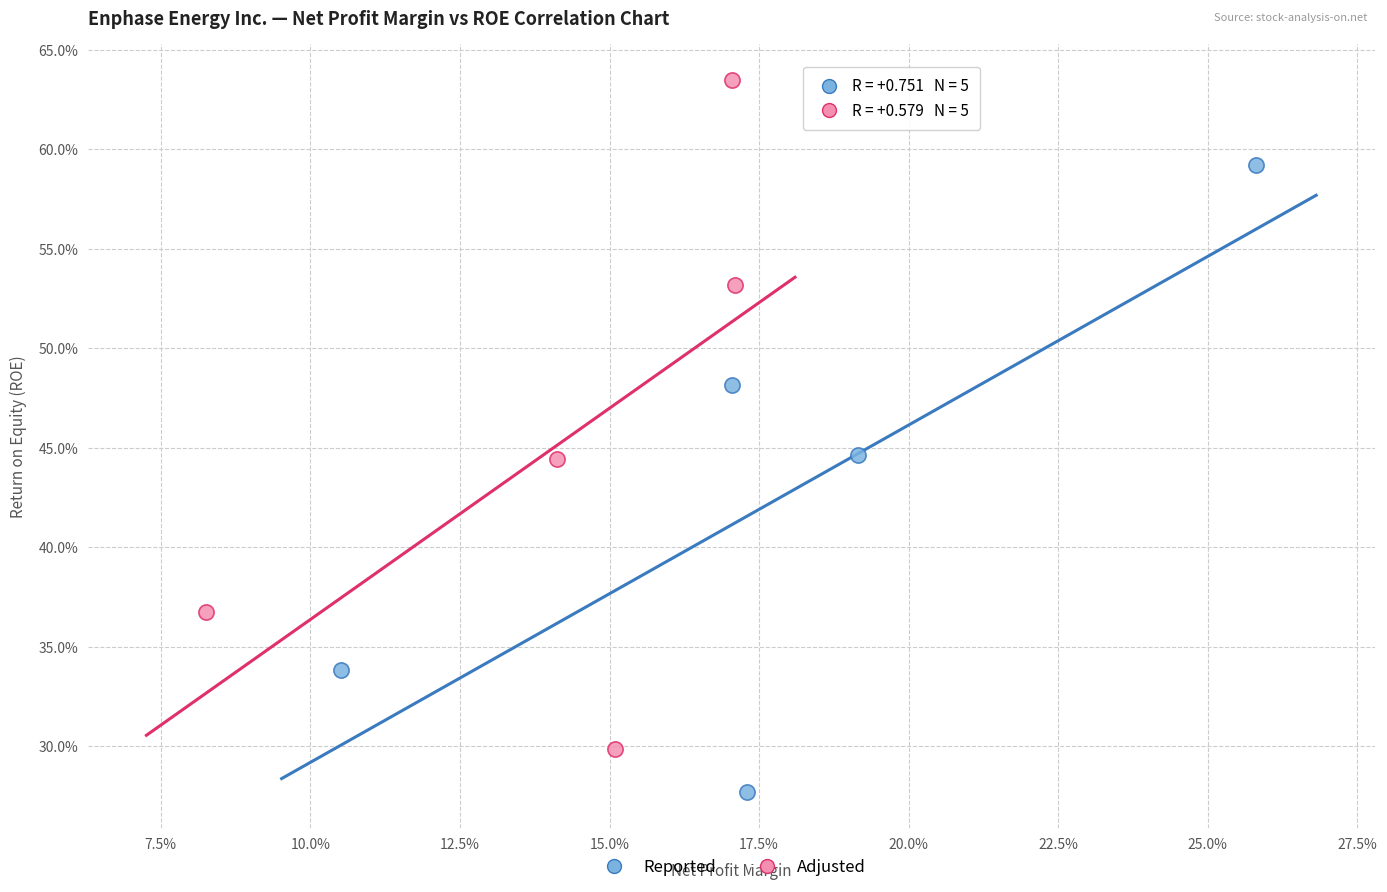

Which series contains the highest Y value?

Adjusted